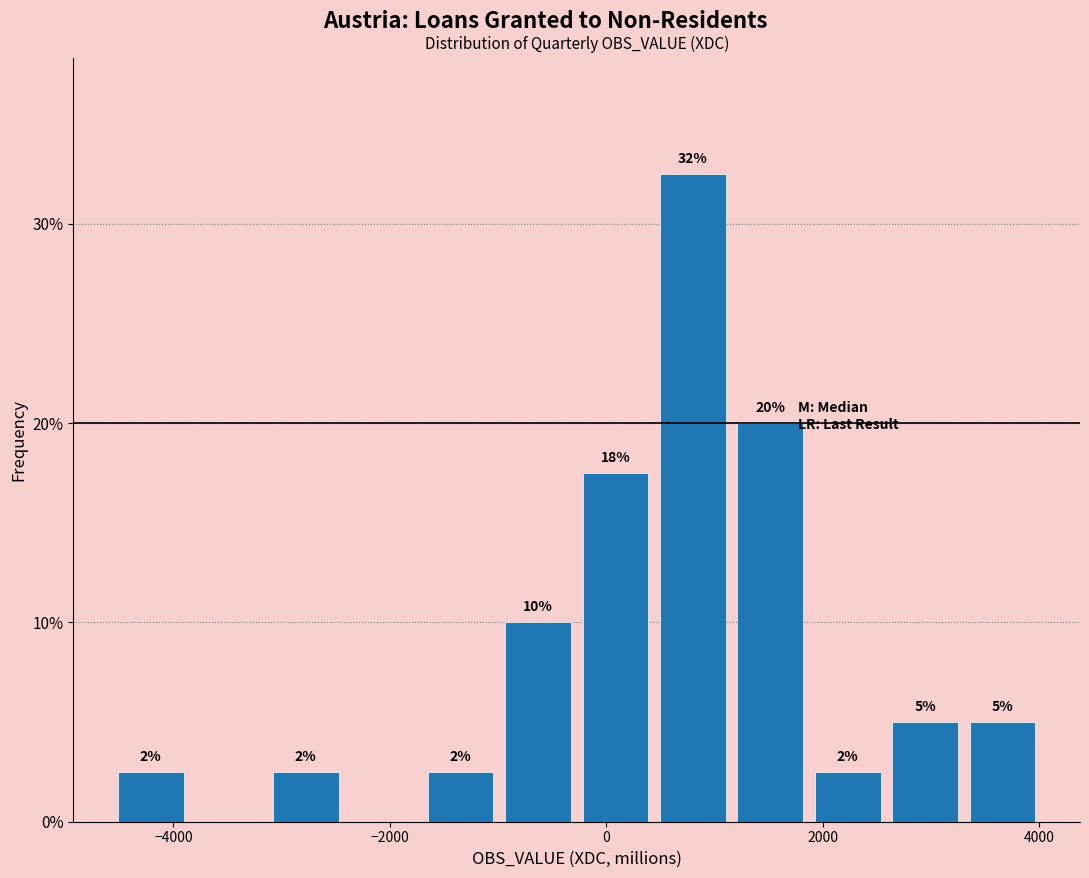

Read against the x-axis, roughly where is the centre of the tallest bar?

800